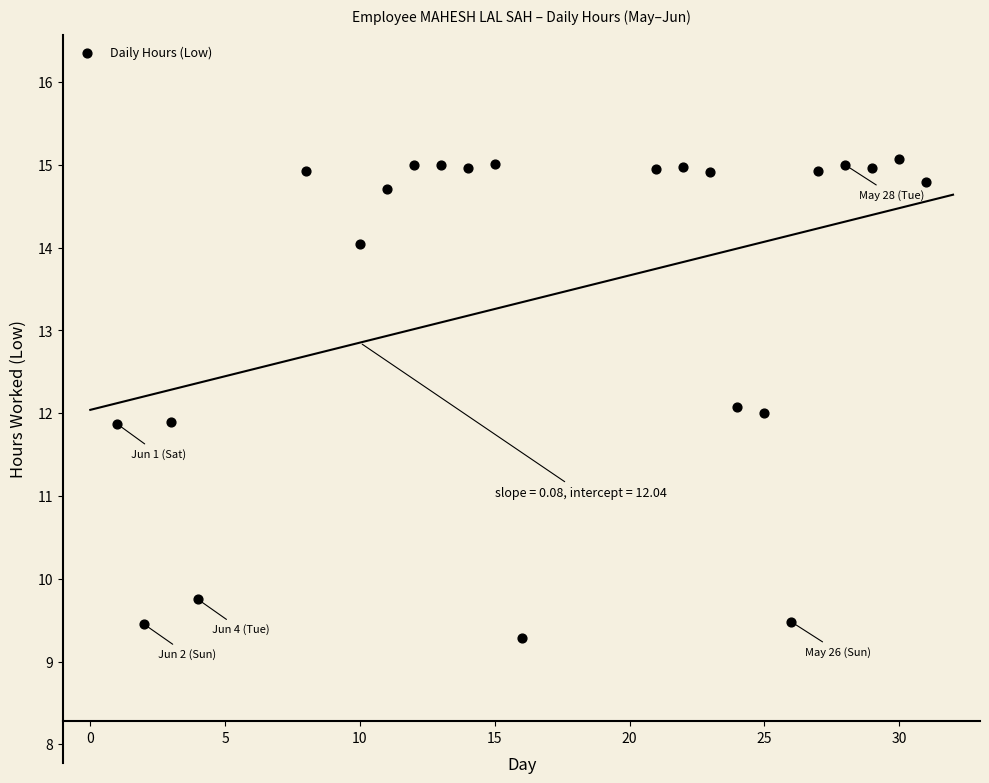

What is the range of Y values (max minus min)?

5.8